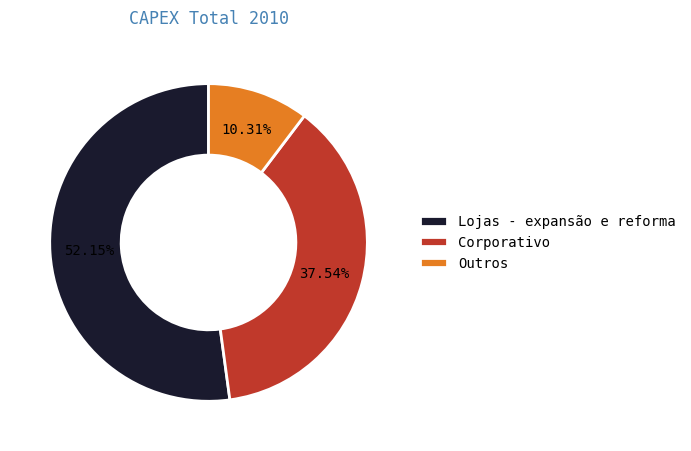

What is the ratio of the value at Corporativo to the value at Outros?

3.6